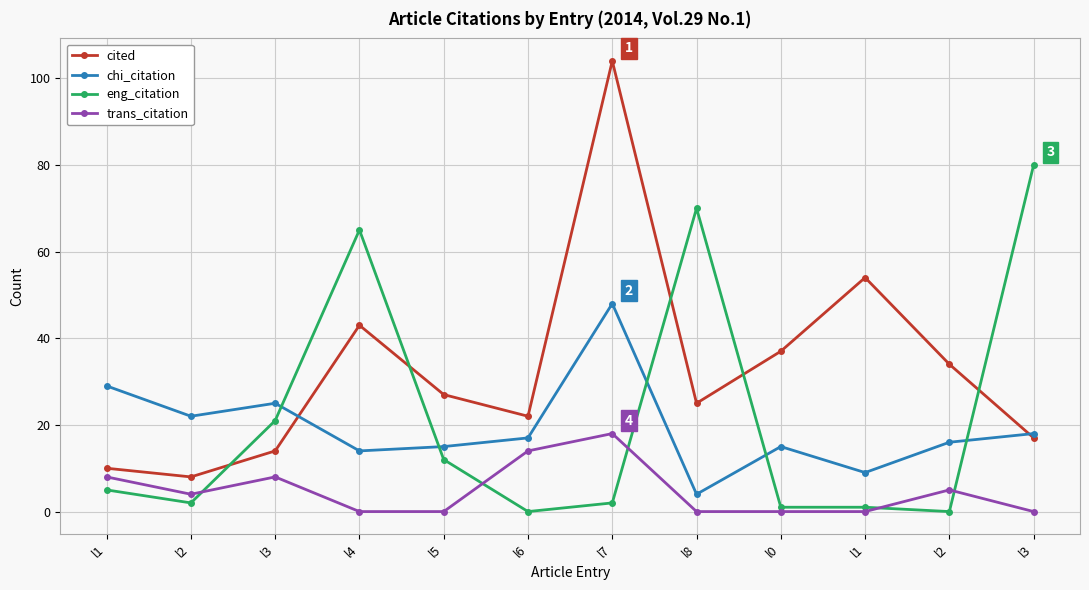

How many lines are shown in the chart?

4